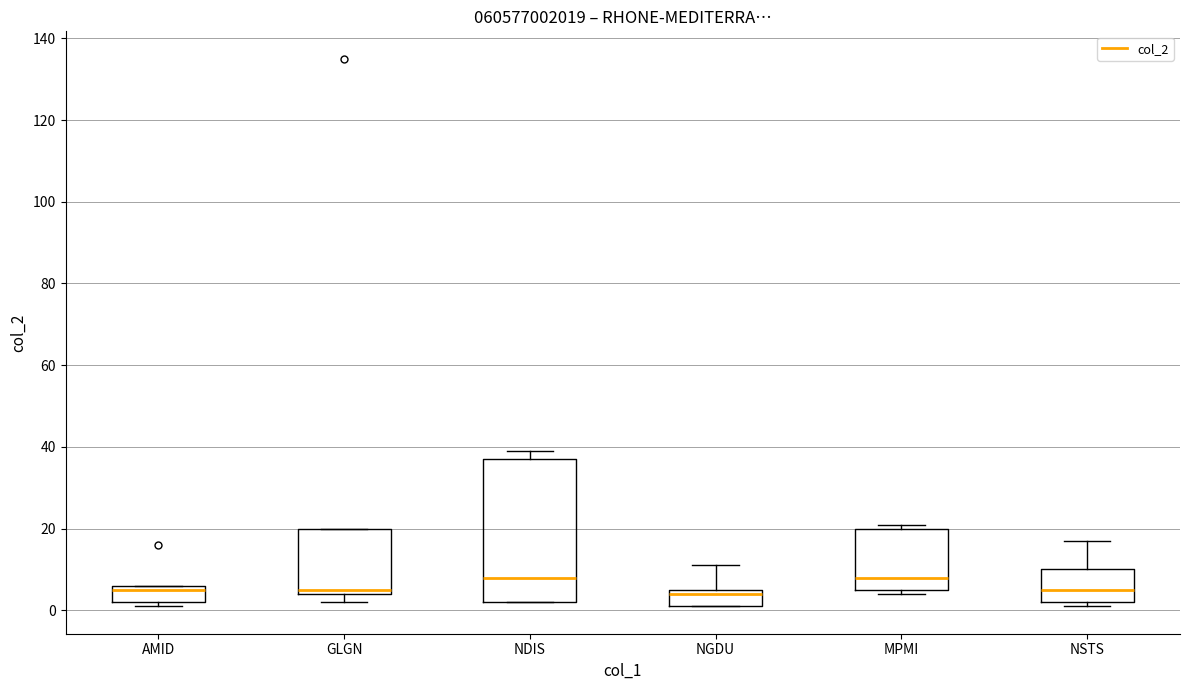

Where is the upper edge of the box for NGDU on the y-axis? The values are not printed on the chart, so give them approximately, as read against the axis.

6